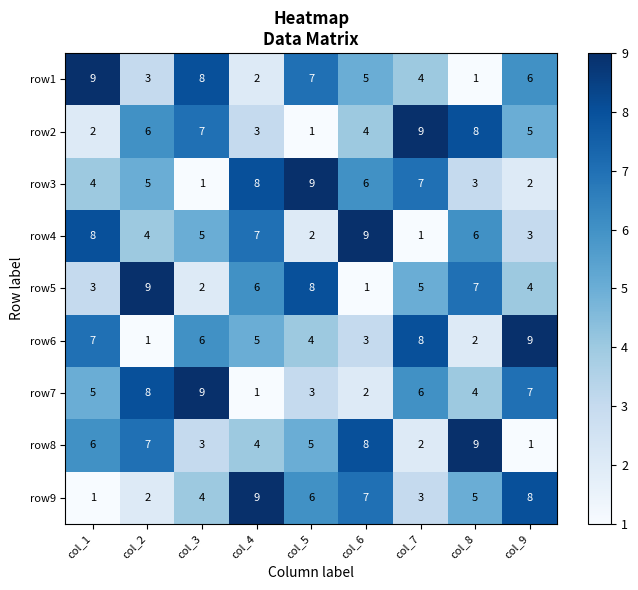

How many values in the row8 series are below 5?

4